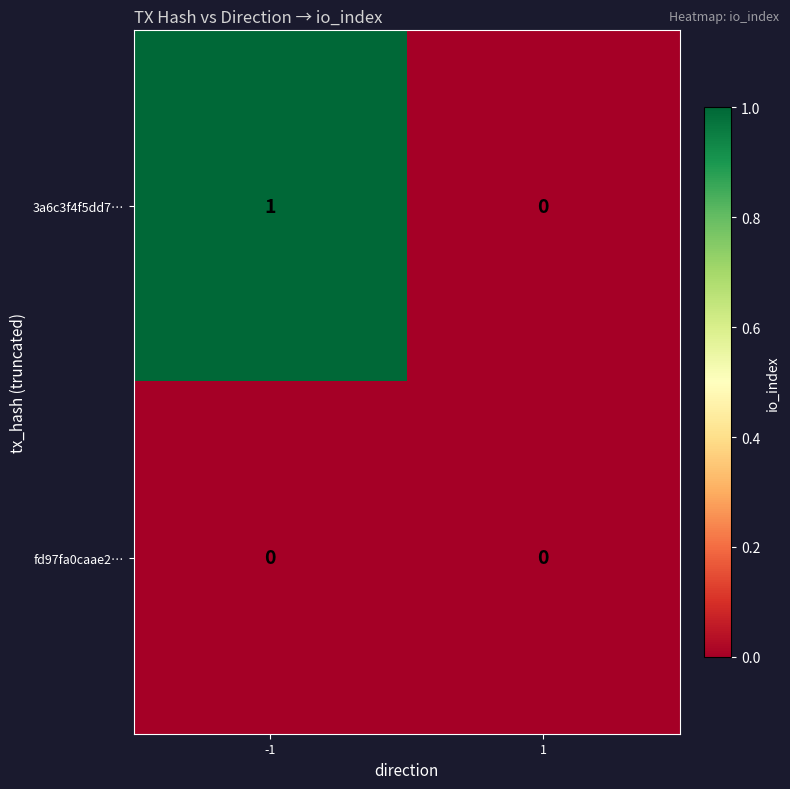

Which series has the largest total across all categories?

3a6c3f4f5dd7…